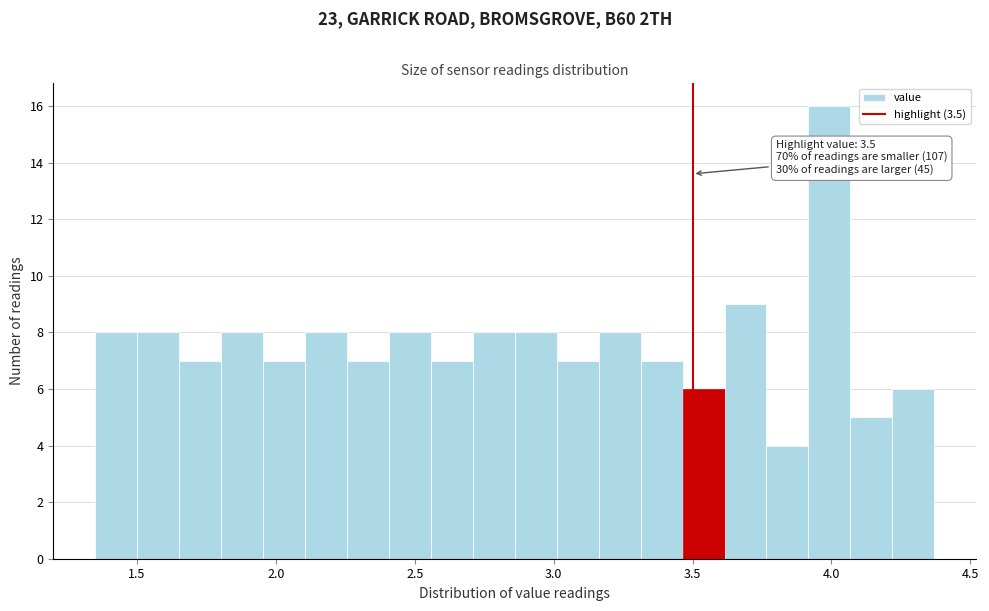

Read against the x-axis, roughly where is the centre of the tallest bar?

4.00